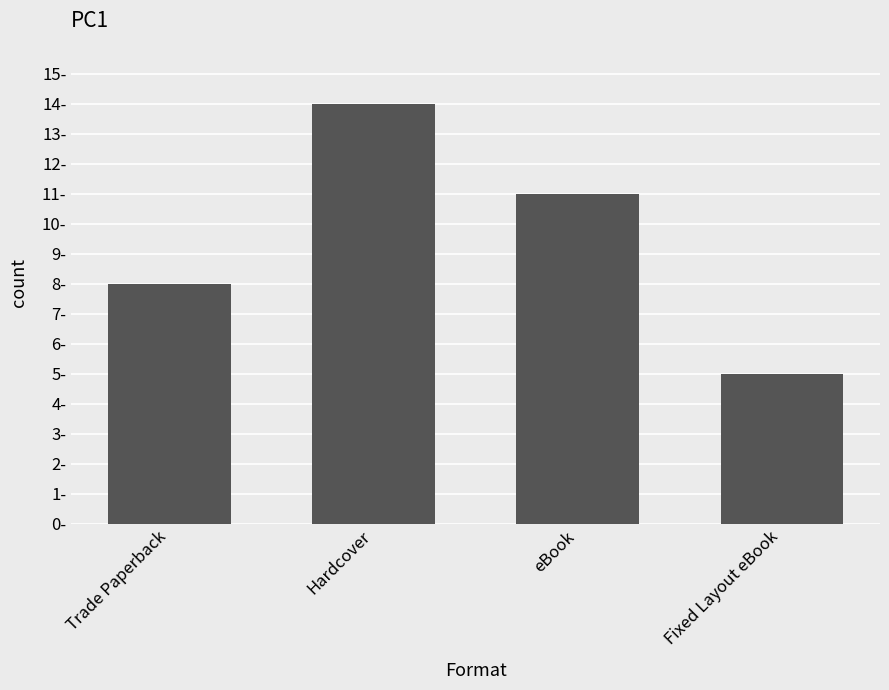

Does the chart contain any negative values?

No